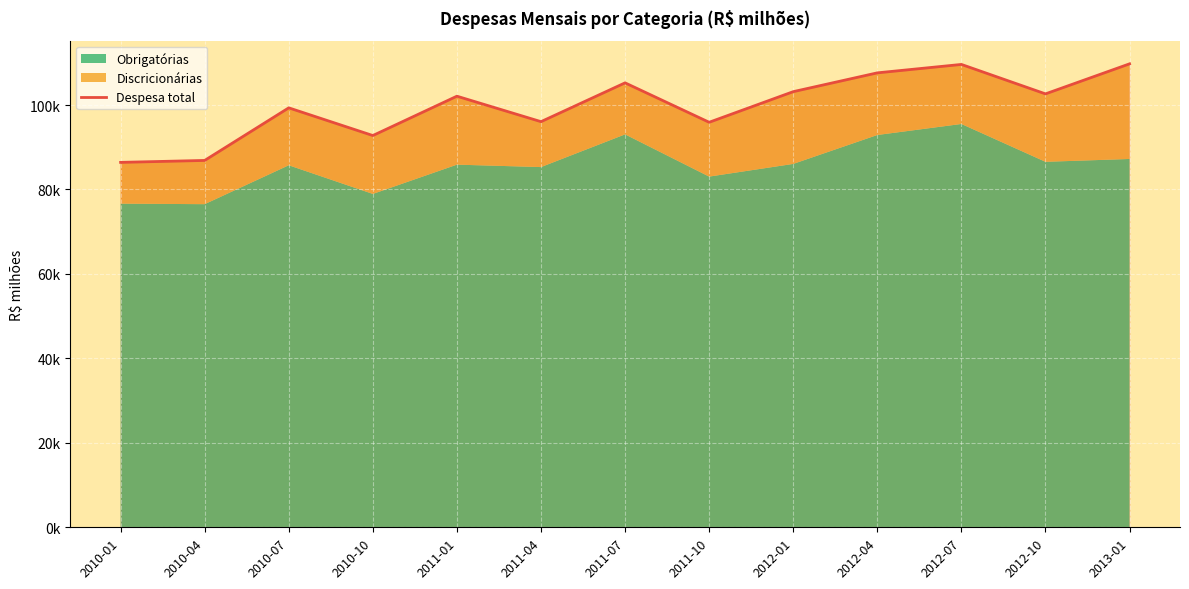

Reading left to right, list all the values displayed in this chart.

86414.1	86873.6	99327.0	92769.7	102086.7	96056.4	105246.0	95908.6	103159.6	107611.6	109607.5	102634.2	109747.0